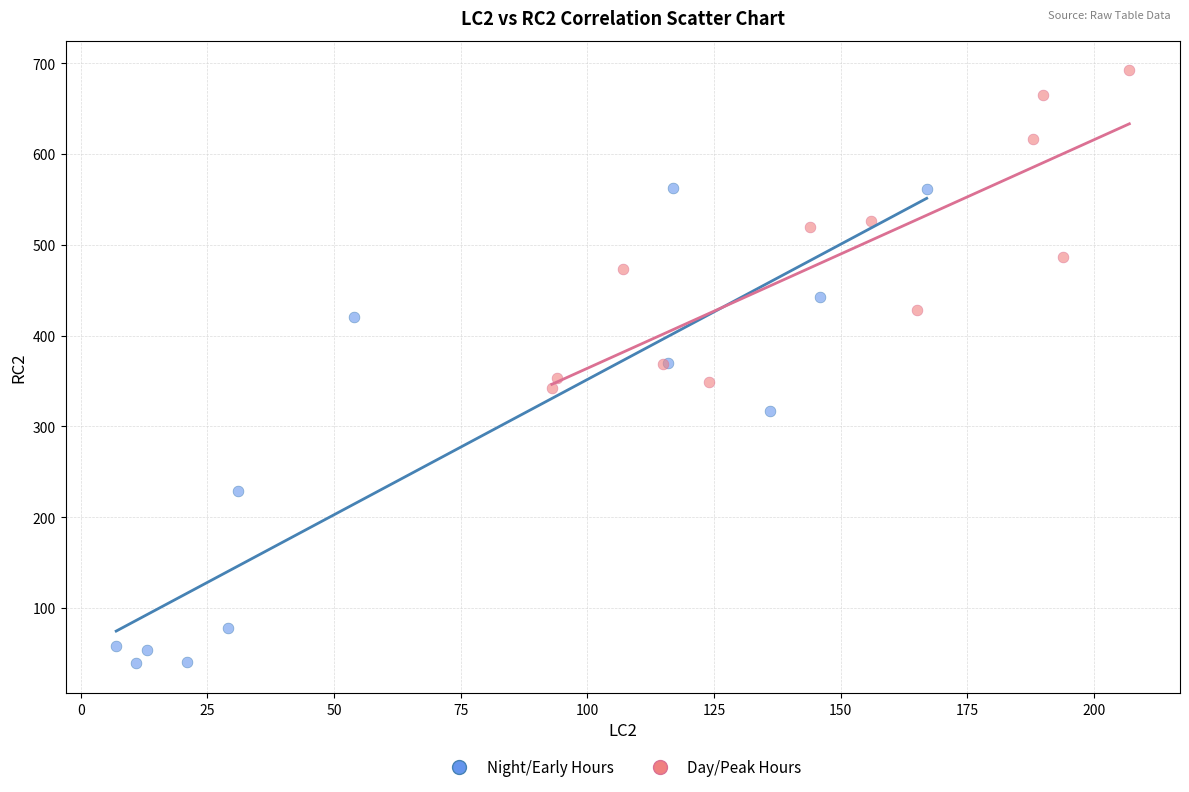

Which series contains the highest Y value?

Day/Peak Hours